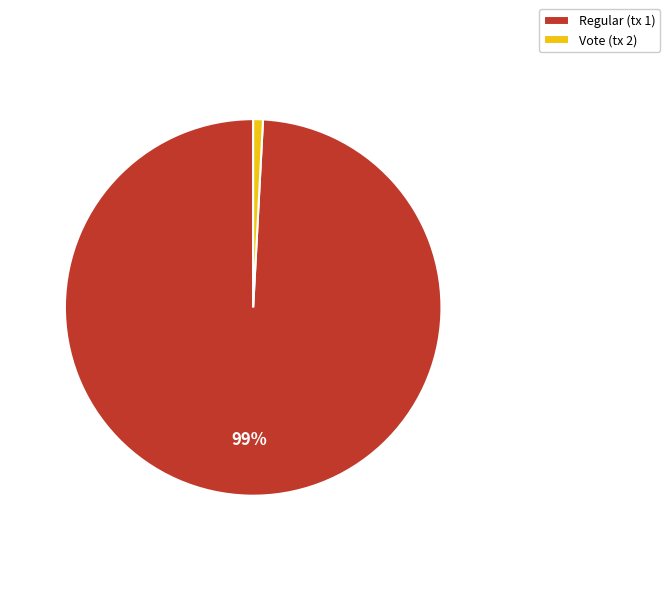

Rank the categories by value from lowest to highest.

Vote (tx 2), Regular (tx 1)